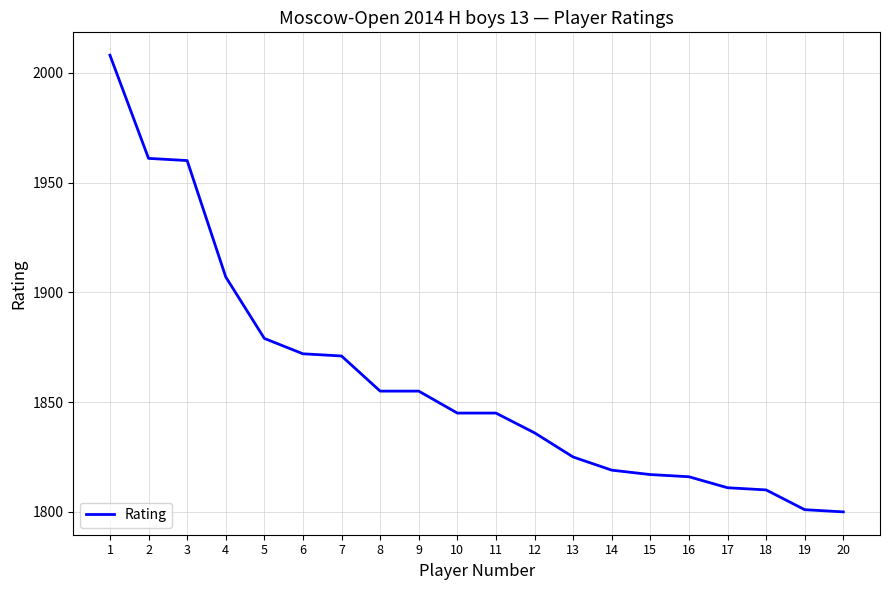

Is it true that the value at 1 is 938?

False